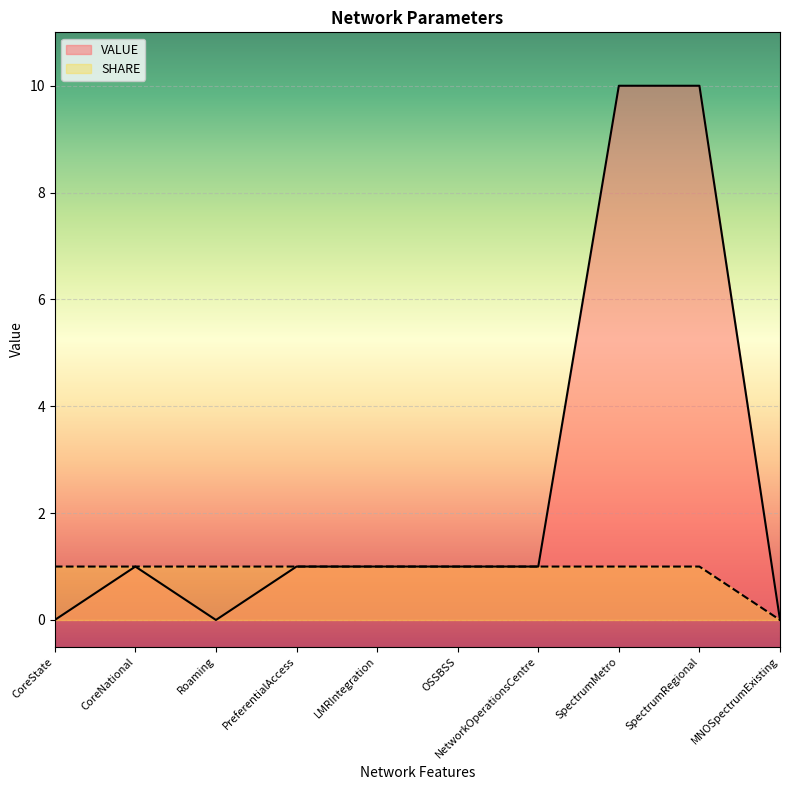

What is the sum of the VALUE values at OSSBSS and PreferentialAccess?

2